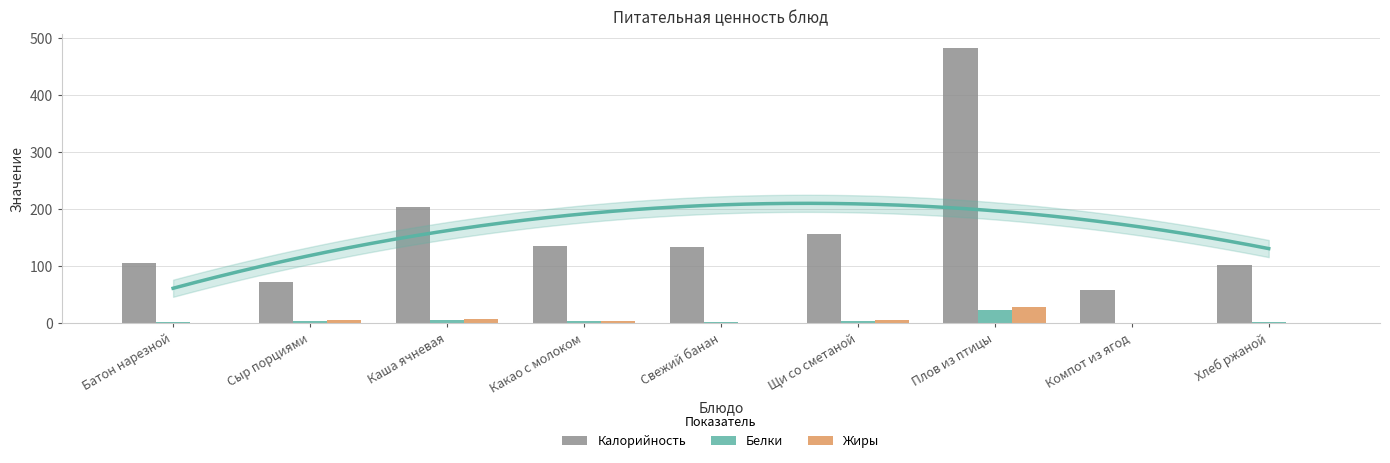

The Калорийность series shows 136 at Какао с молоком. True or false?

True